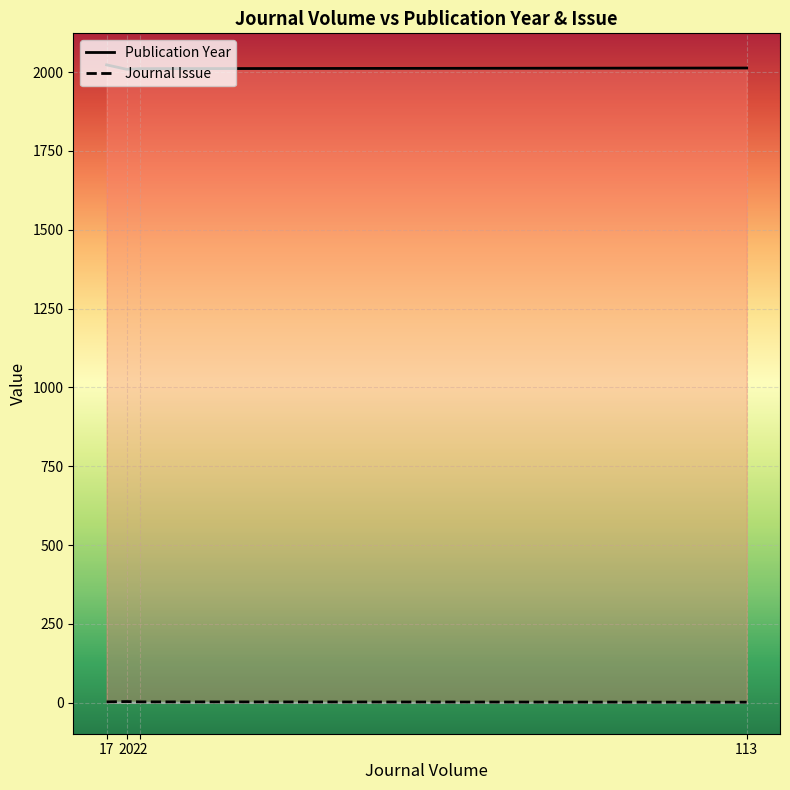

How many values in the Publication Year series exceed 2013?

1